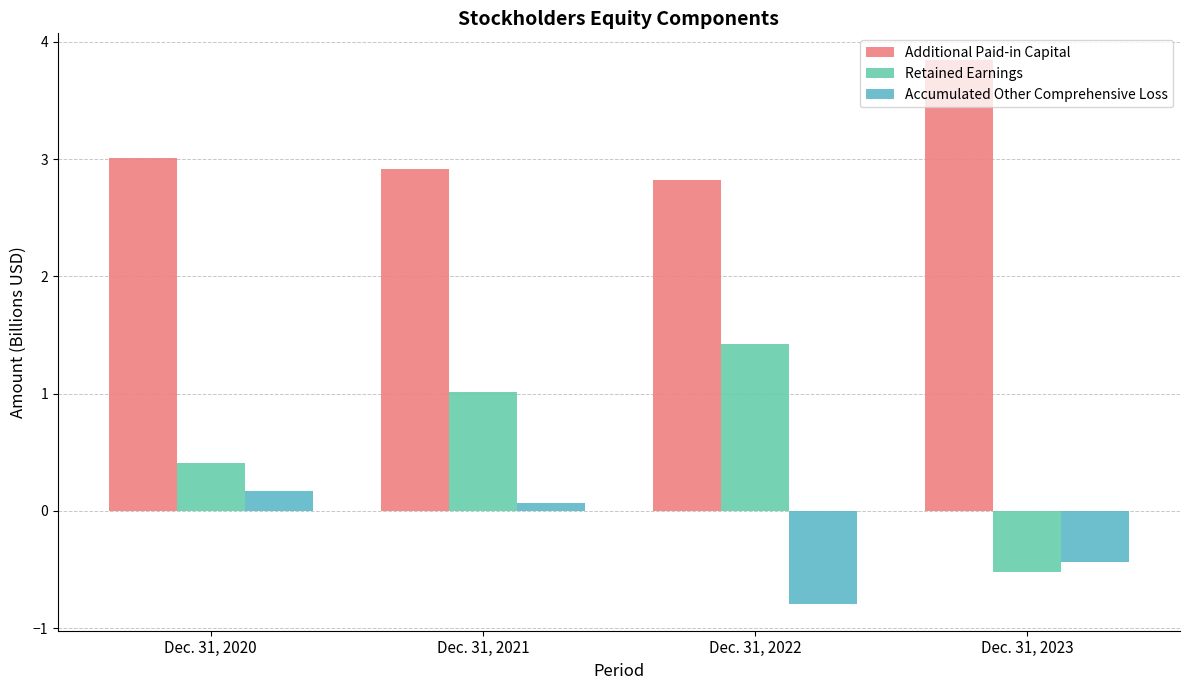

Rank the categories by Accumulated Other Comprehensive Loss value from highest to lowest.

Dec. 31, 2020, Dec. 31, 2021, Dec. 31, 2023, Dec. 31, 2022